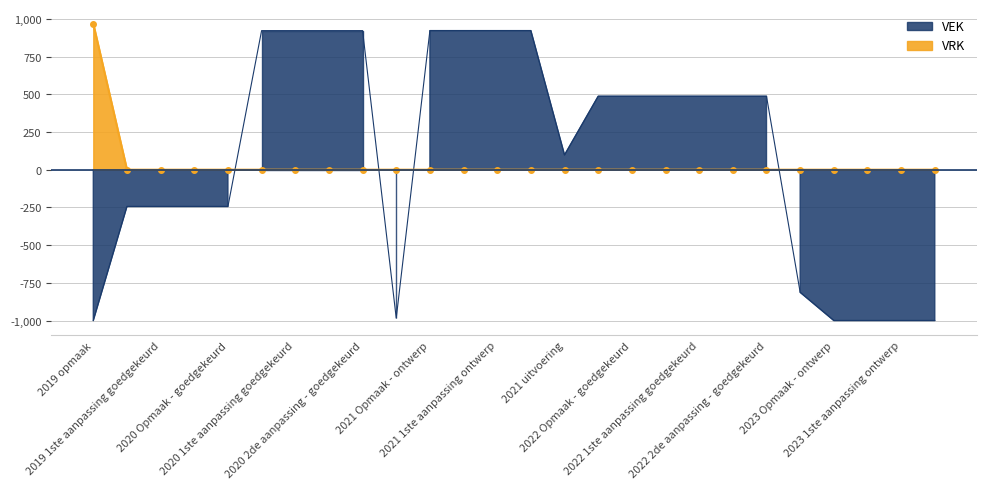

List the labels in order of VRK value, largest first.

2019 opmaak, 2019 1ste aanpassing - ontwerp, 2019 1ste aanpassing goedgekeurd, 2020 Opmaak - ontwerp, 2020 Opmaak - goedgekeurd, 2020 1ste aanpassing ontwerp, 2020 1ste aanpassing goedgekeurd, 2020 2de aanpassing - ontwerp, 2020 2de aanpassing - goedgekeurd, 2020 uitvoering, 2021 Opmaak - ontwerp, 2021 Opmaak - goedgekeurd, 2021 1ste aanpassing ontwerp, 2021 1ste aanpassing goedgekeurd, 2021 uitvoering, 2022 Opmaak - ontwerp, 2022 Opmaak - goedgekeurd, 2022 1ste aanpassing ontwerp, 2022 1ste aanpassing goedgekeurd, 2022 2de aanpassing - ontwerp, 2022 2de aanpassing - goedgekeurd, 2022 uitvoering, 2023 Opmaak - ontwerp, 2023 Opmaak - goedgekeurd, 2023 1ste aanpassing ontwerp, 2023 1ste aanpassing goedgekeurd